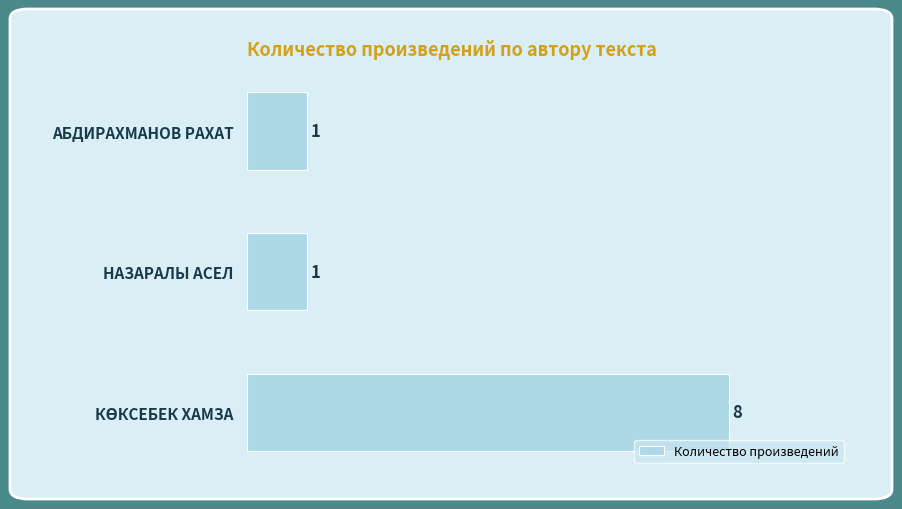

The value at АБДИРАХМАНОВ РАХАТ is 1. True or false?

True